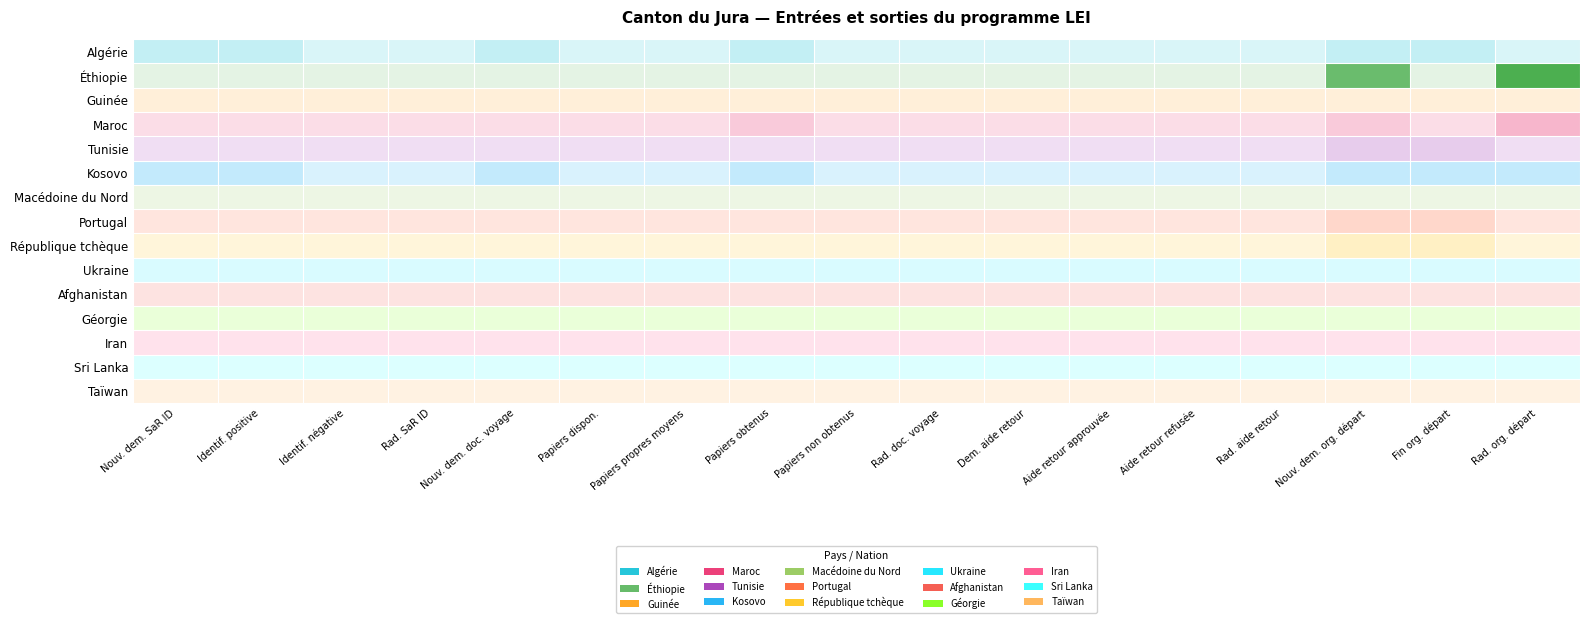

Which has a higher value, 2 or 8?

2